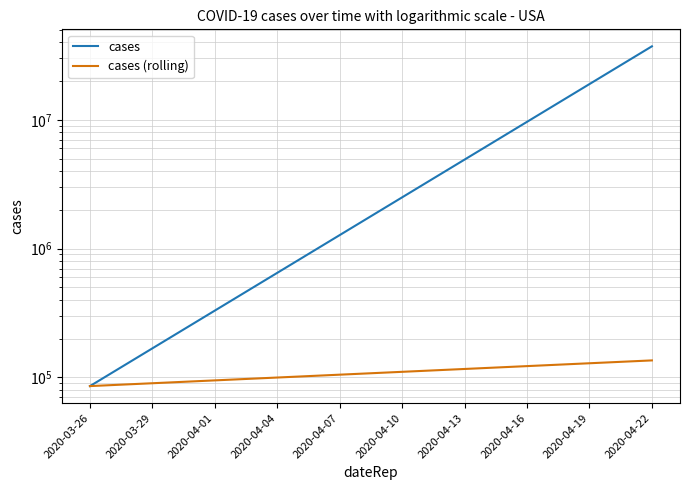

What is the maximum value shown in the chart?

37302146.2